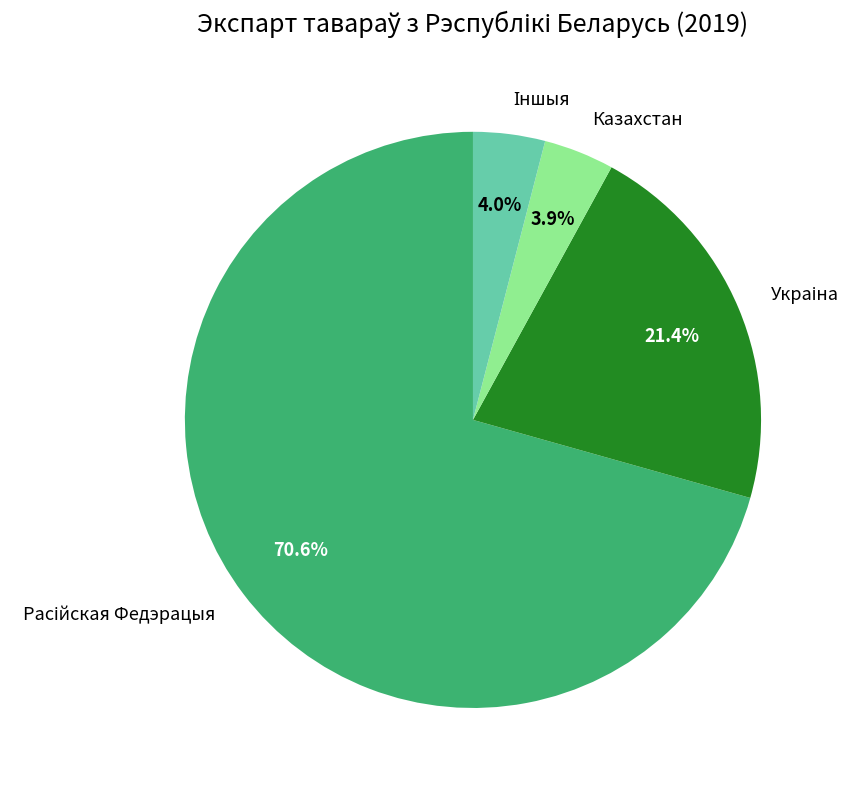

Does any single category account for the majority?

Yes